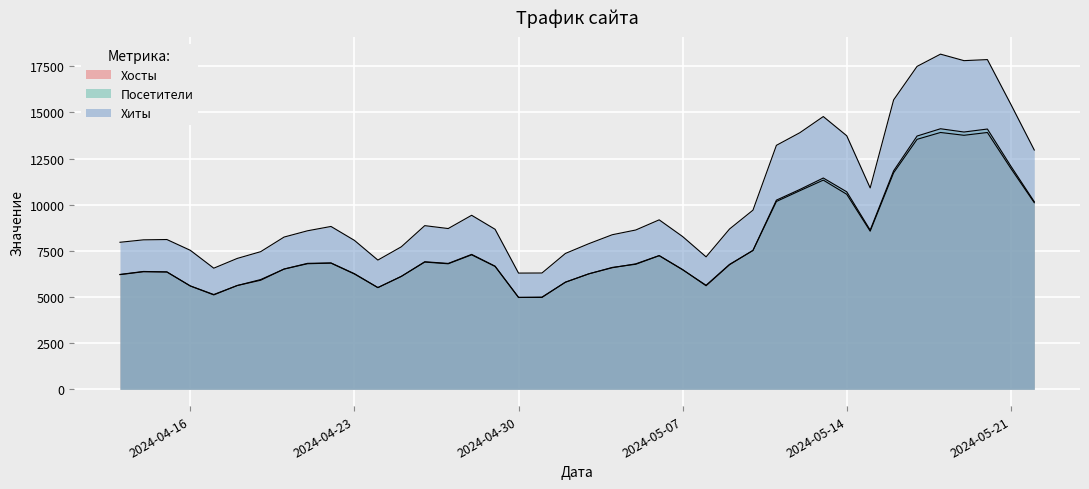

After their last crossing, which series has the higher values: Посетители or Хосты?

Посетители